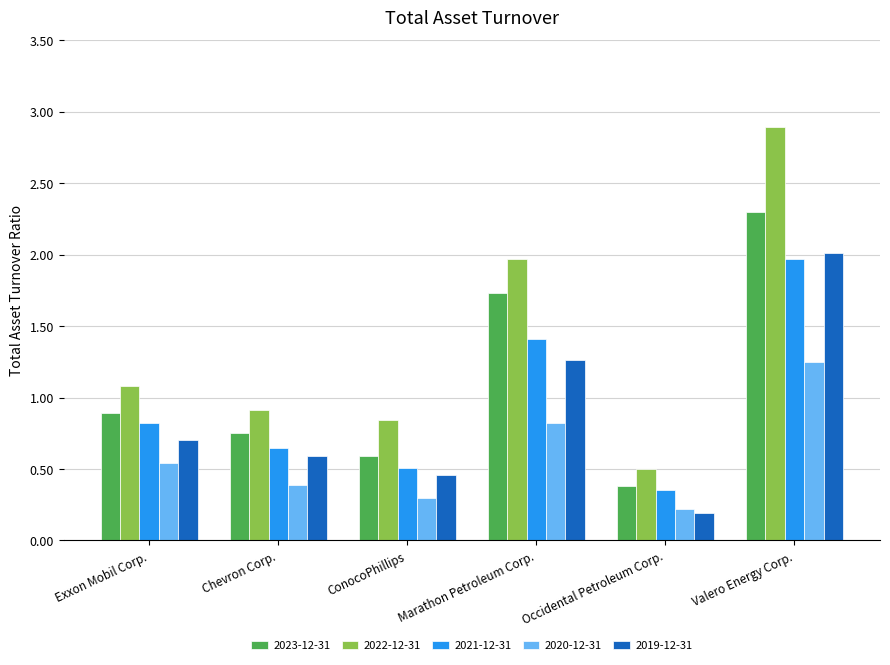

Which label corresponds to the largest value in the chart?

Valero Energy Corp.